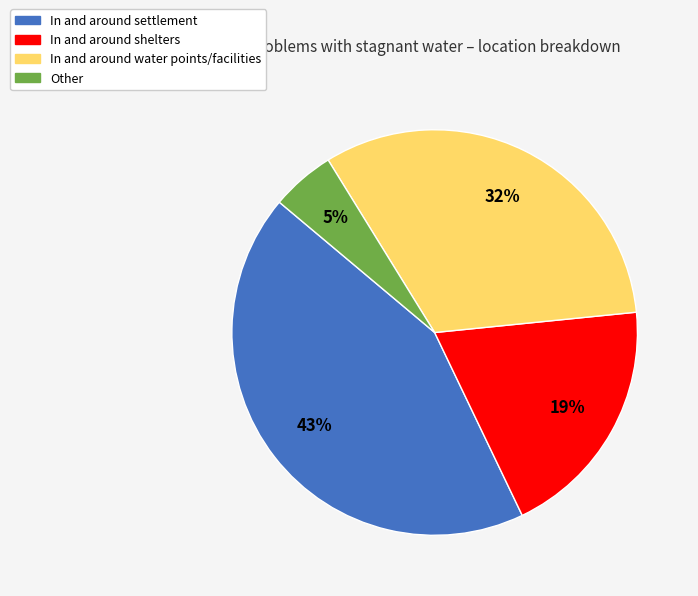

What is the smallest slice in the pie chart?

Other